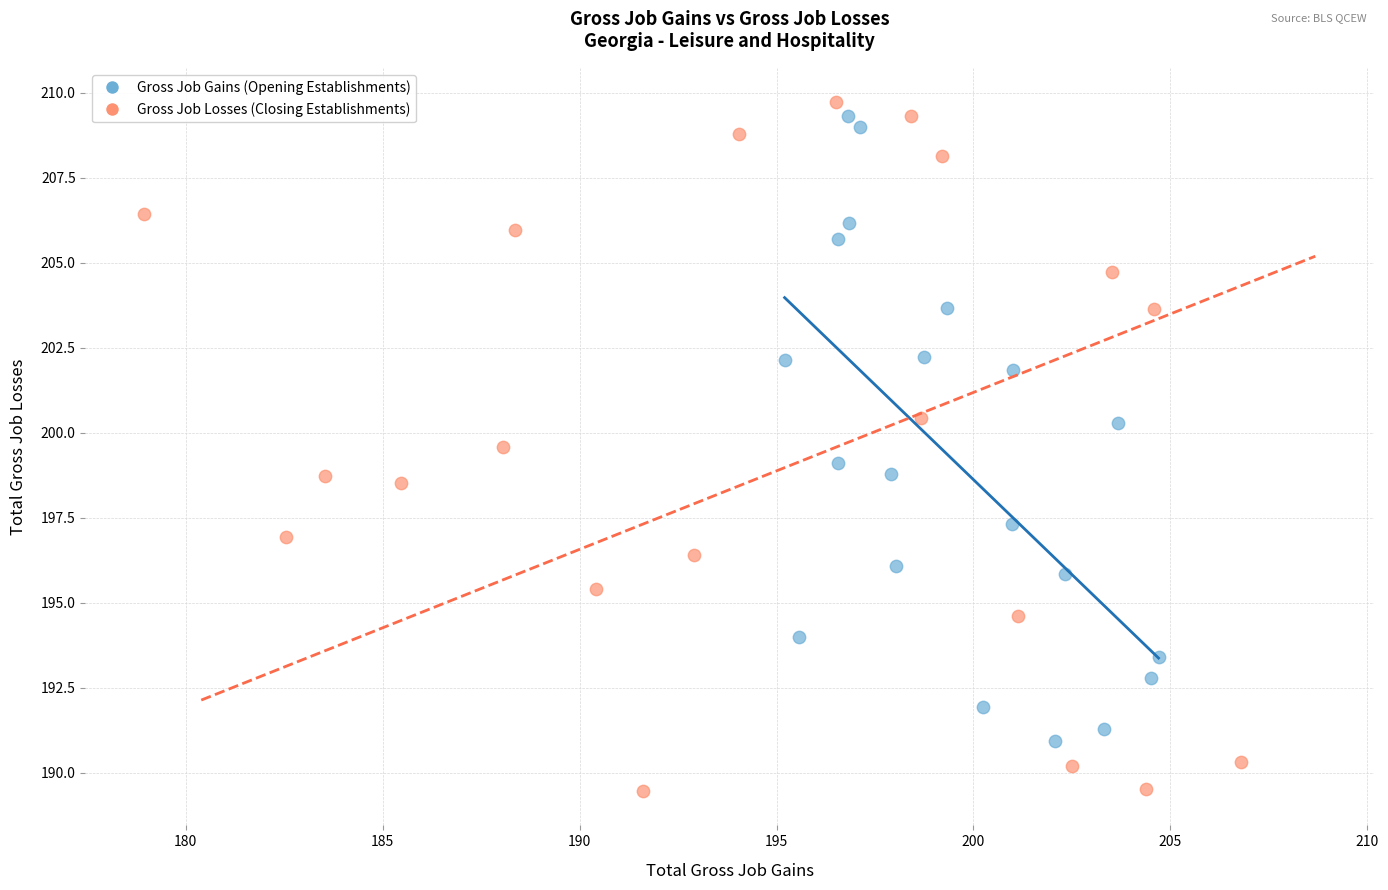

Which series reaches the minimum Y coordinate?

Gross Job Losses (Closing Establishments)